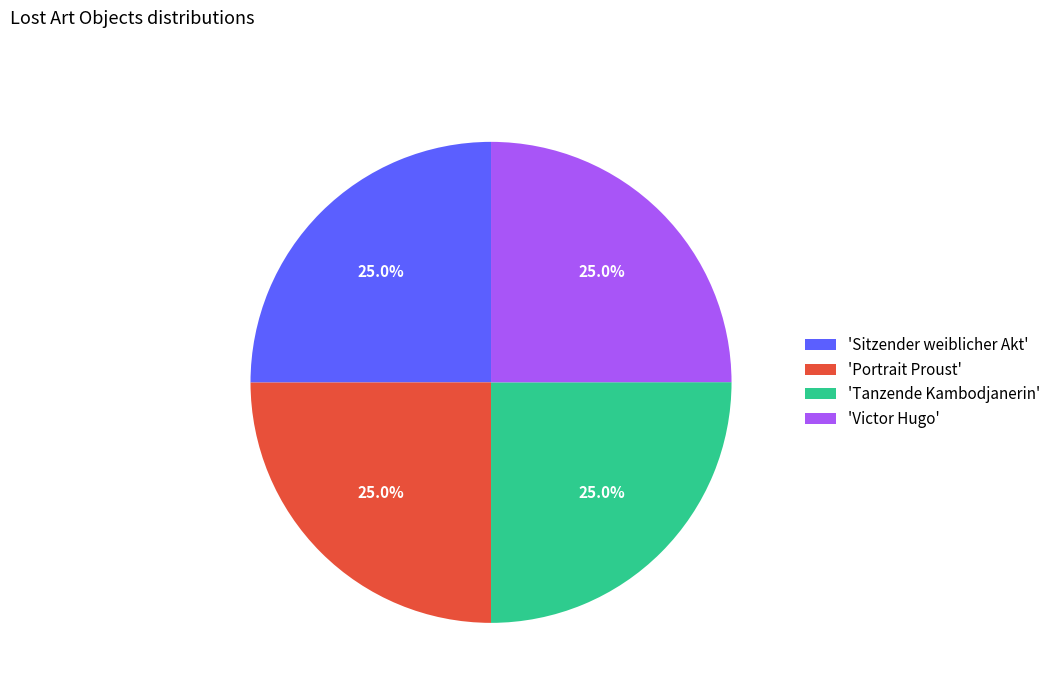

Approximately how many times larger is the value at 'Portrait Proust' compared to 'Sitzender weiblicher Akt'?

1.0